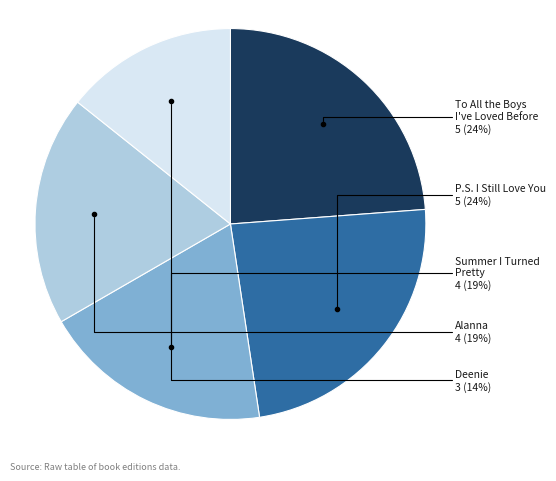

To the nearest percent, what is the difference between the largest and smallest slice percentages?

10%